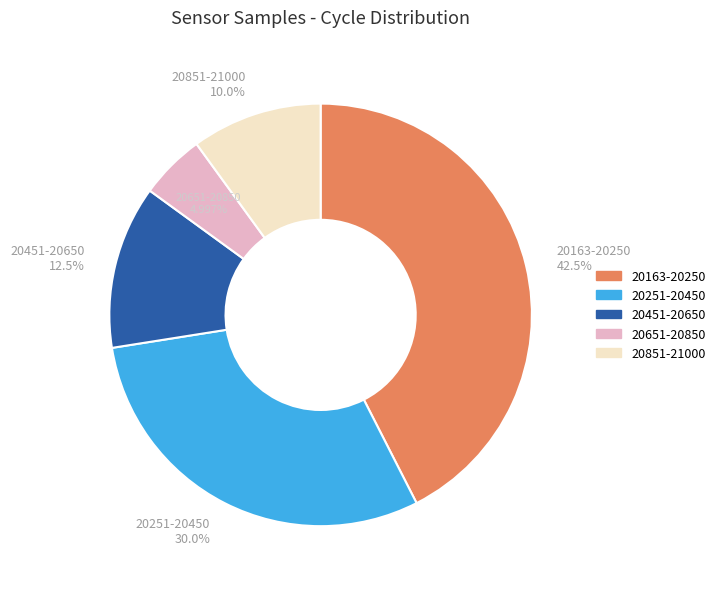

Is there a majority slice in this chart?

No